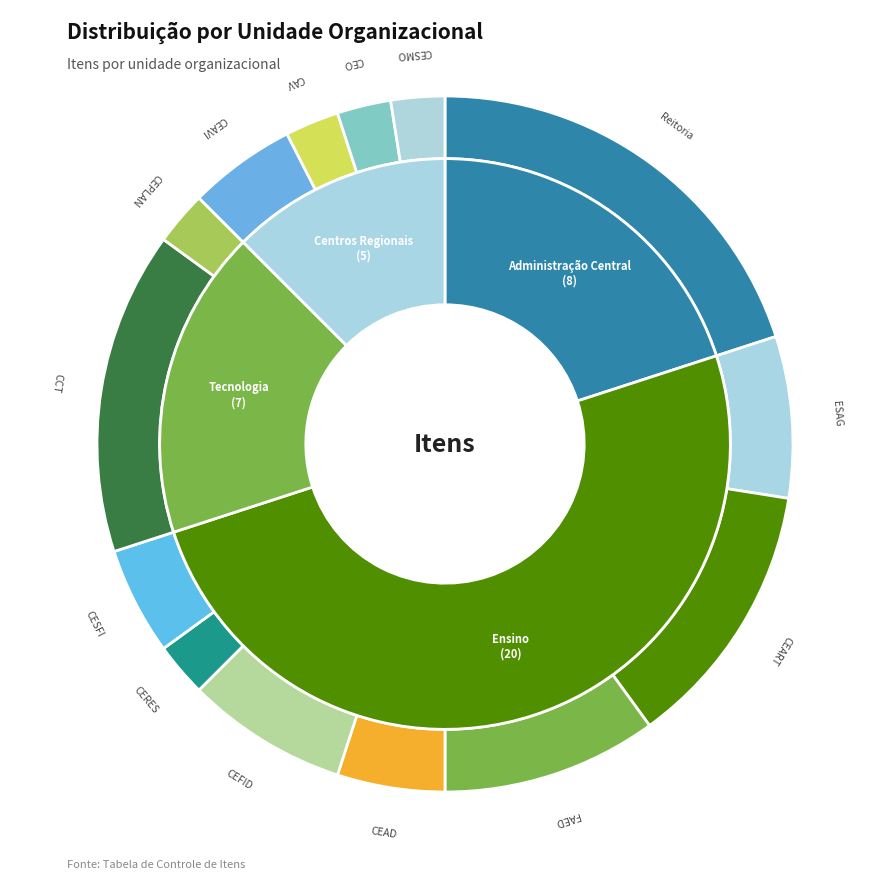

Does any single category account for the majority?

No